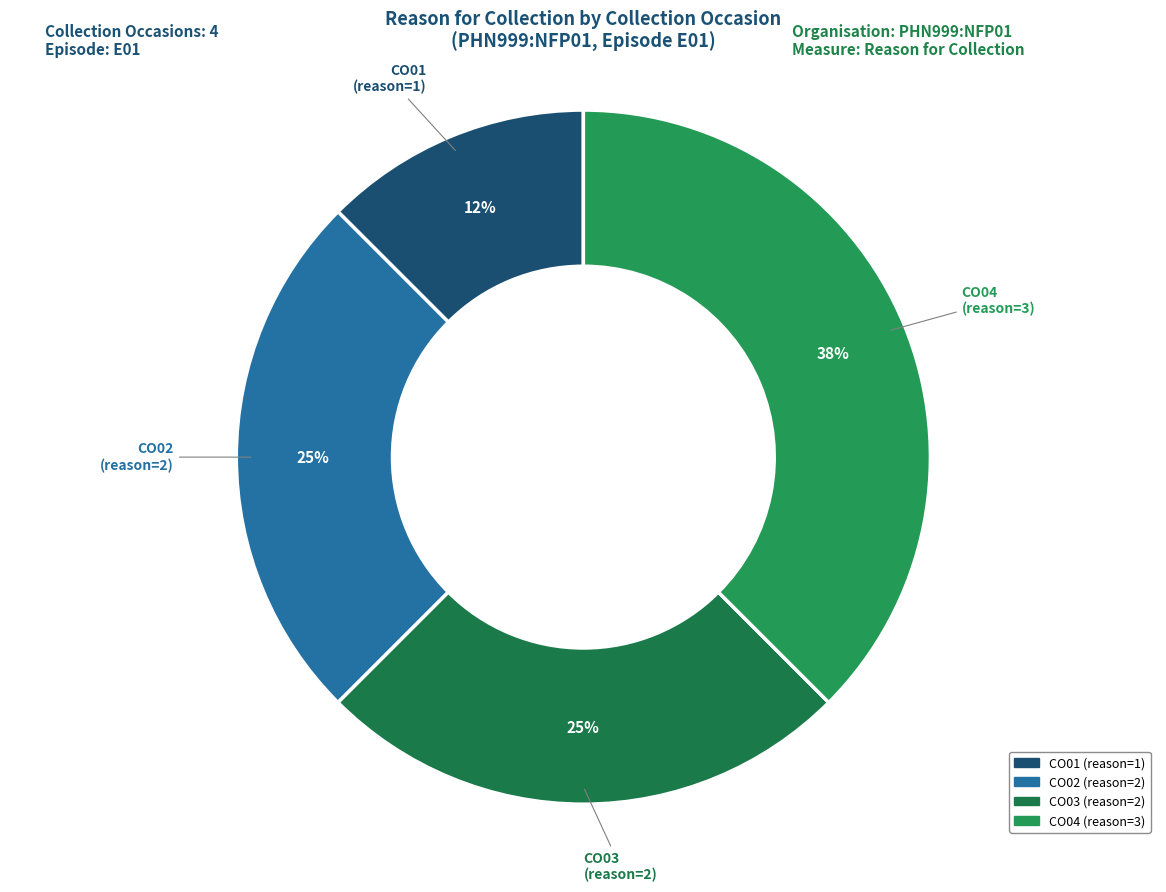

Combined, do CO01 and CO02 account for over 50%?

No